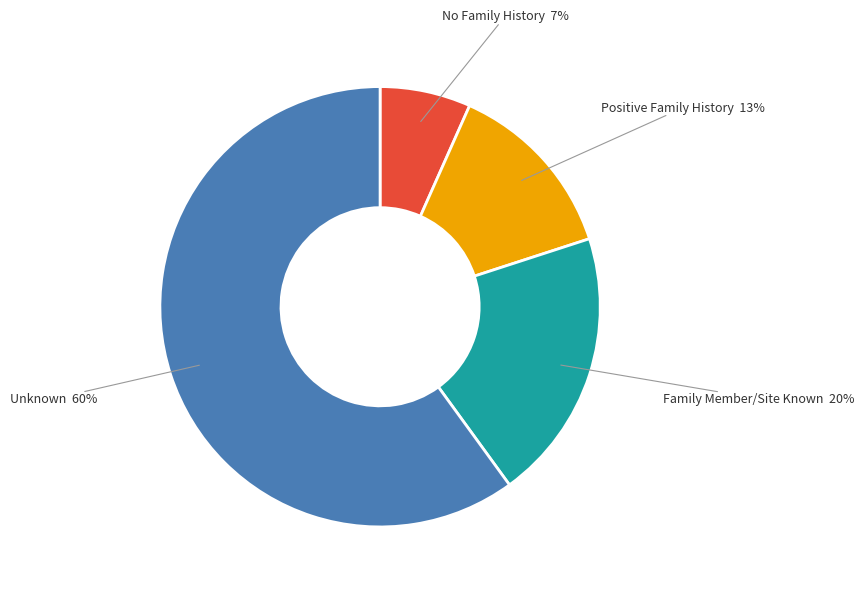

Do No Family History and Positive Family History together represent more than half of the pie?

No